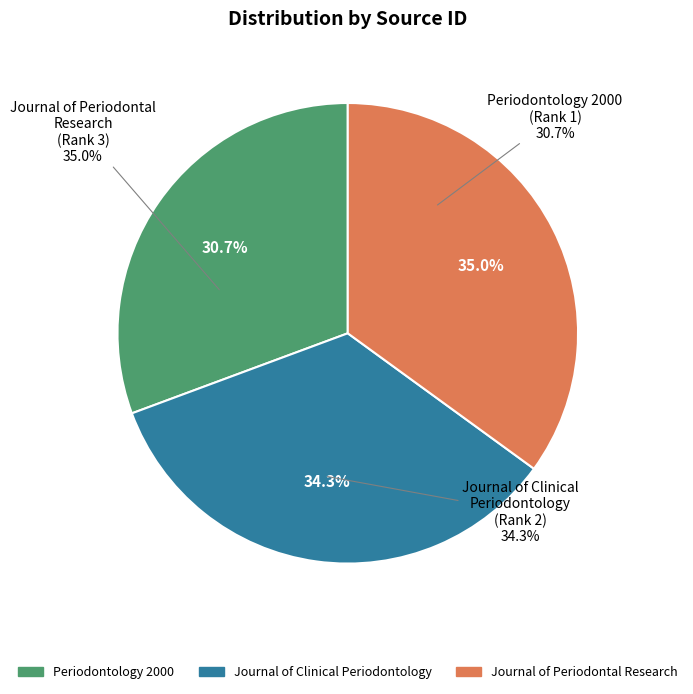

Which category has the smallest portion of the pie?

Periodontology 2000